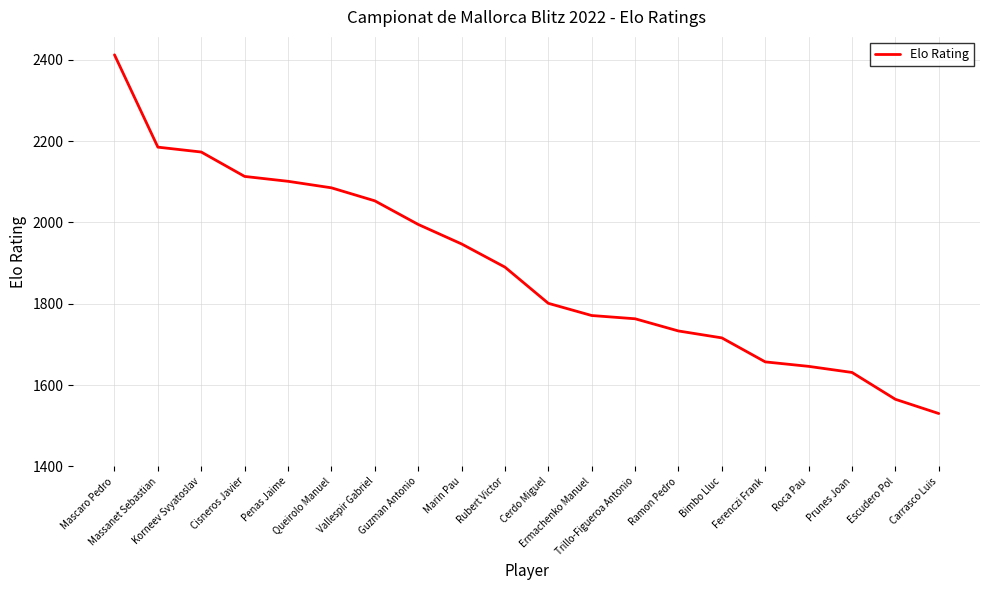

What is the maximum value shown in the chart?

2412